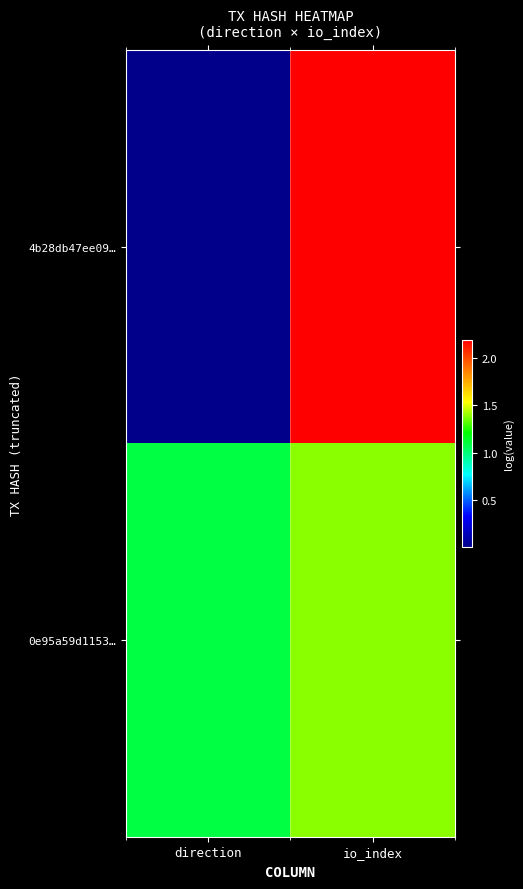

How many data points does each series have?

2